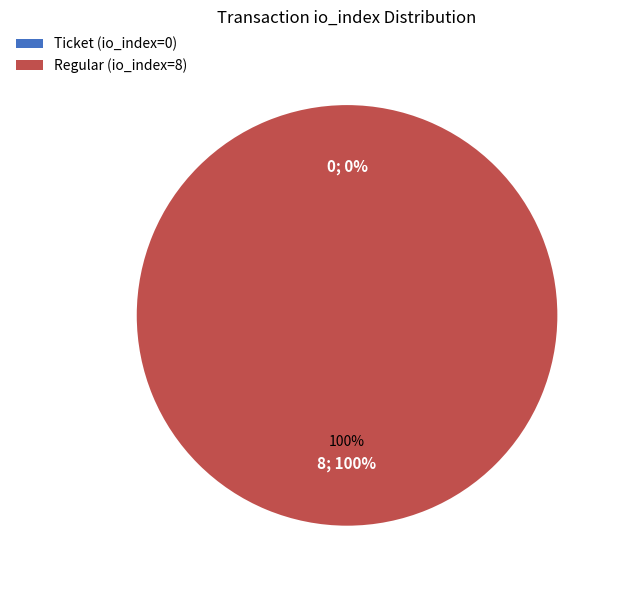

Combined, what portion of the pie is Regular (io_index=8) and Ticket (io_index=0)?

100.0%